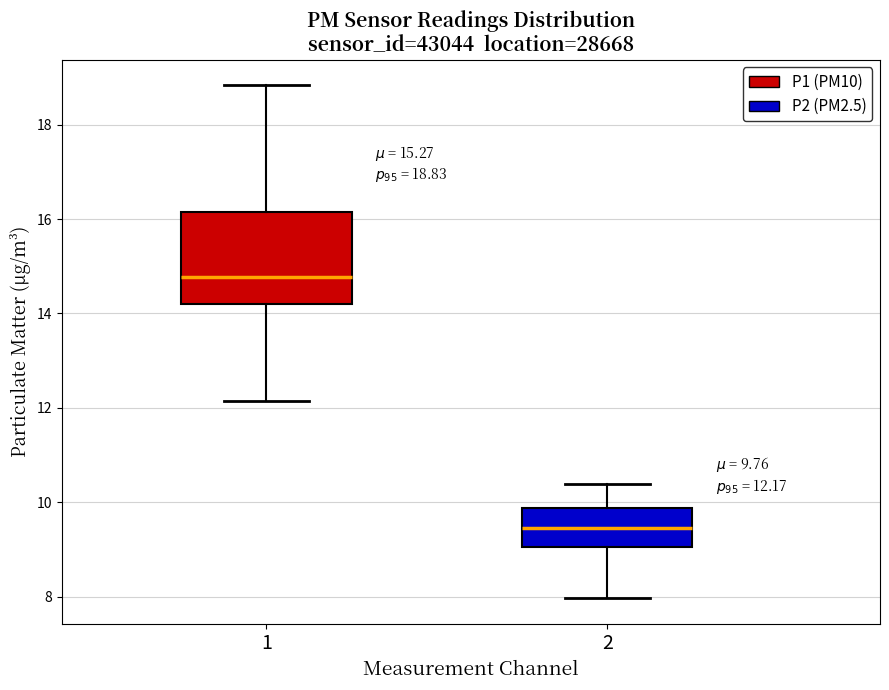

Comparing the boxes themselves (not the whiskers), which one is the tallest?

1